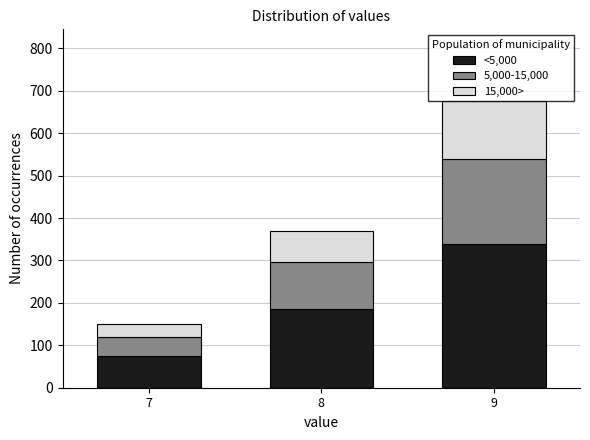

What is the average value of the <5,000 series?

199